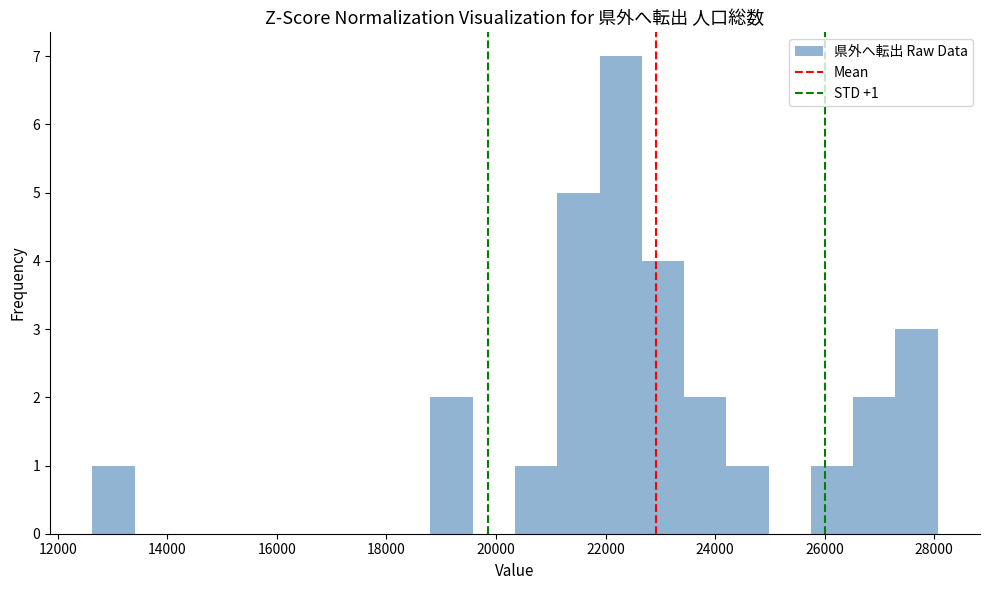

Read against the x-axis, roughly where is the centre of the tallest bar?

22200